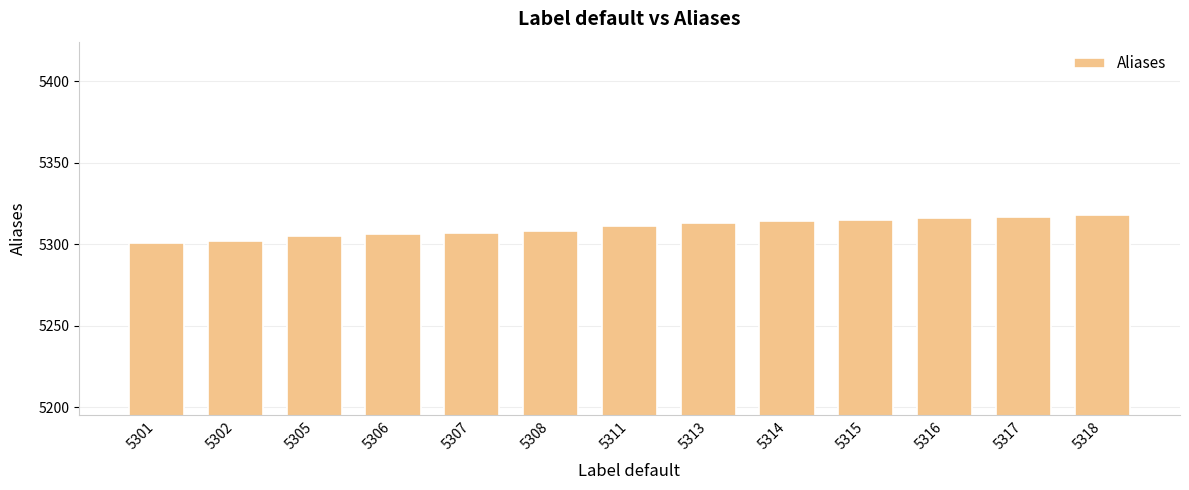

What is the change in value from 5301 to 5316?

+15